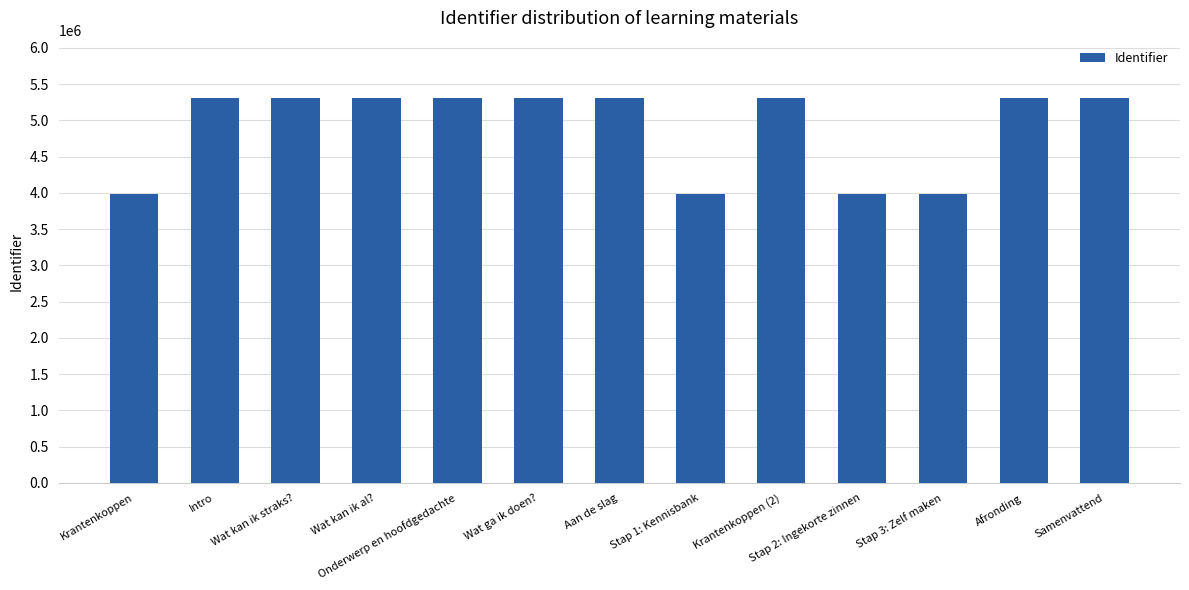

True or false: the data shows 5304466 at Afronding.

True